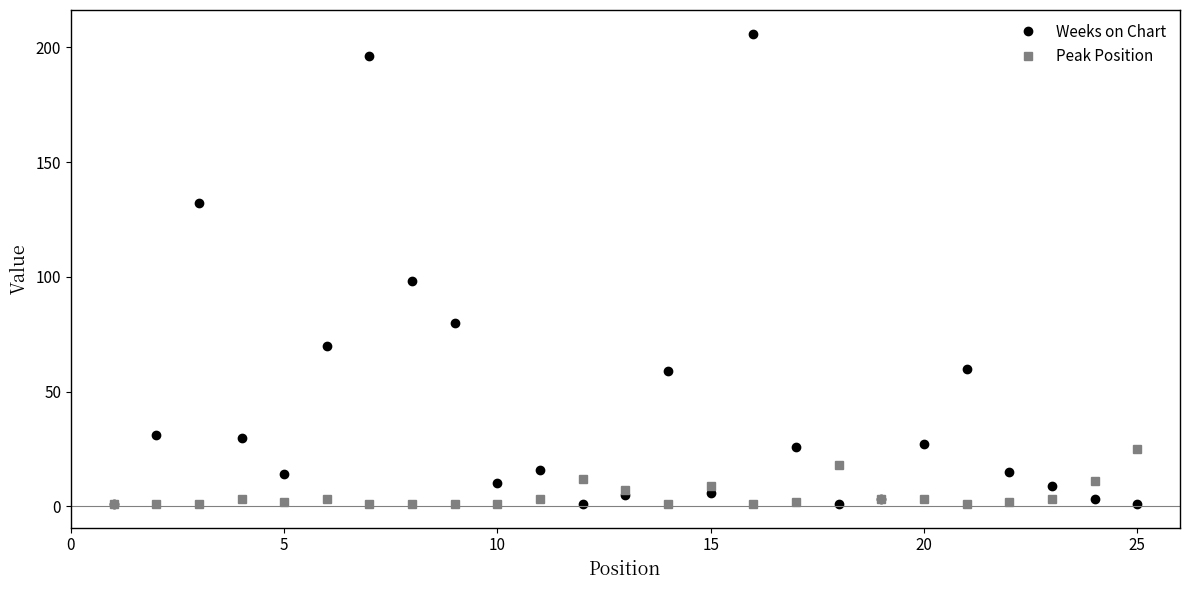

Rank the series by their maximum value, from highest to lowest.

Weeks on Chart, Peak Position